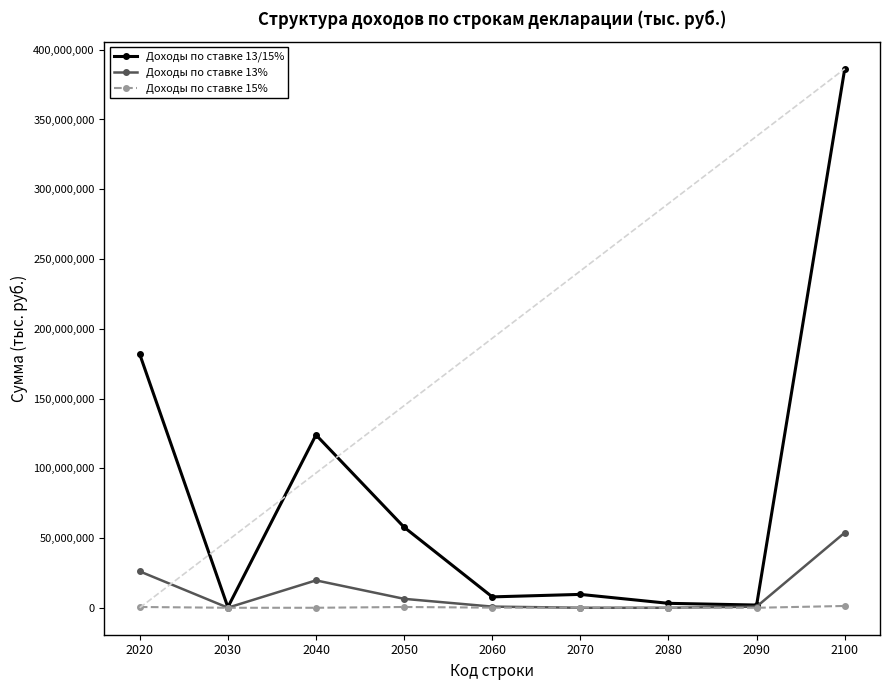

What is the average value of the Доходы по ставке 13% series?

11967318